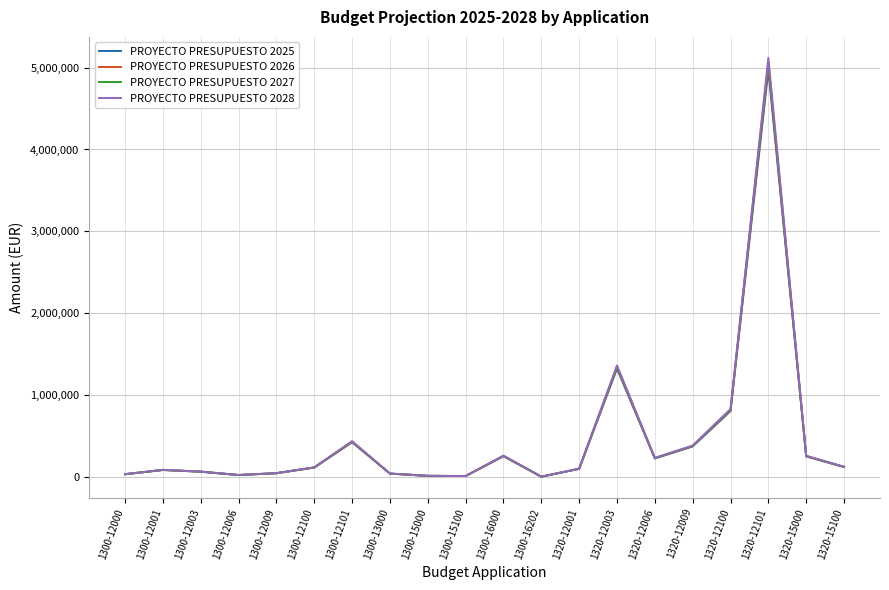

Between 1300-12100 and 1320-12003, which series saw the biggest shift?

PROYECTO PRESUPUESTO 2028